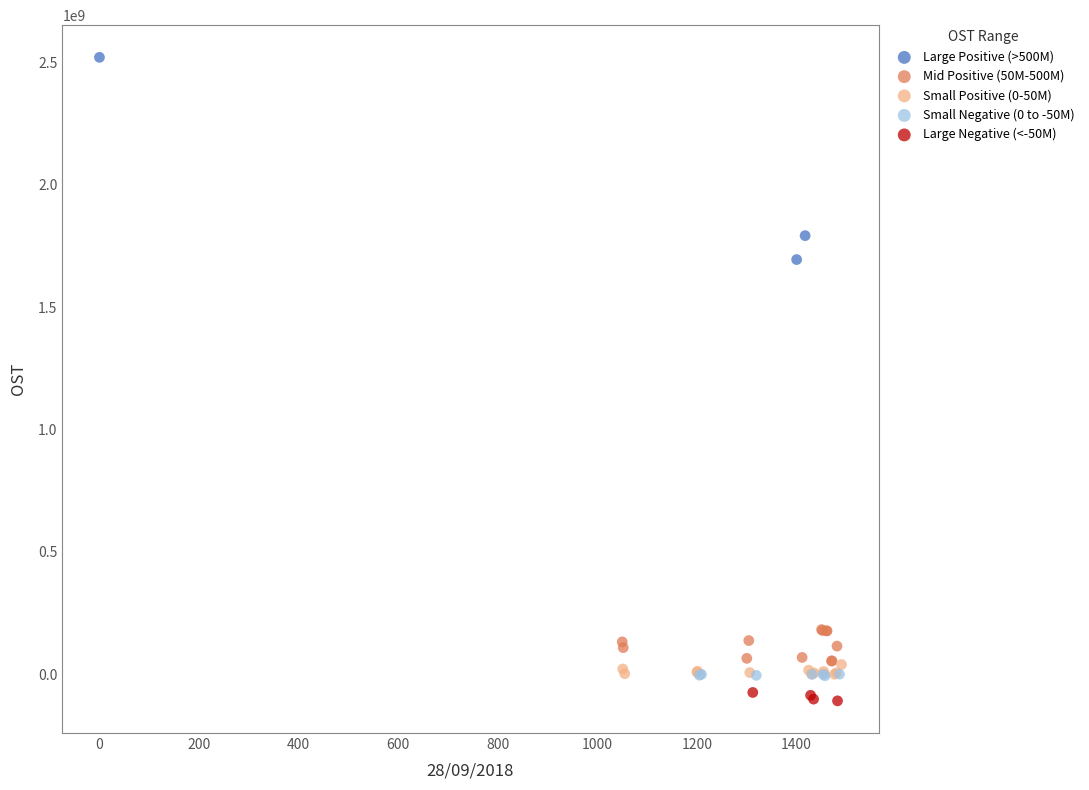

Which series has the largest Y range (max minus min)?

Large Positive (>500M)